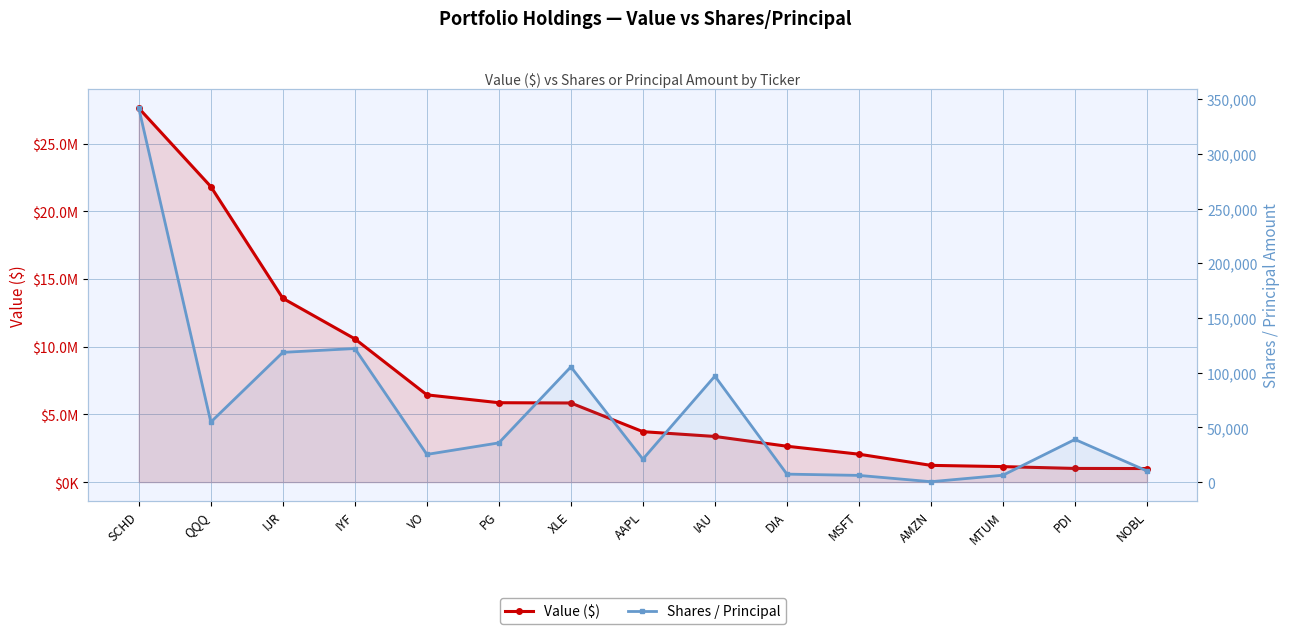

How many categories are shown in the chart?

15